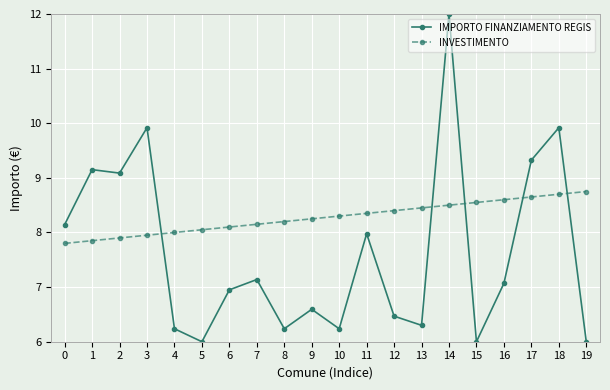

Which series has the widest spread of values?

IMPORTO FINANZIAMENTO REGIS